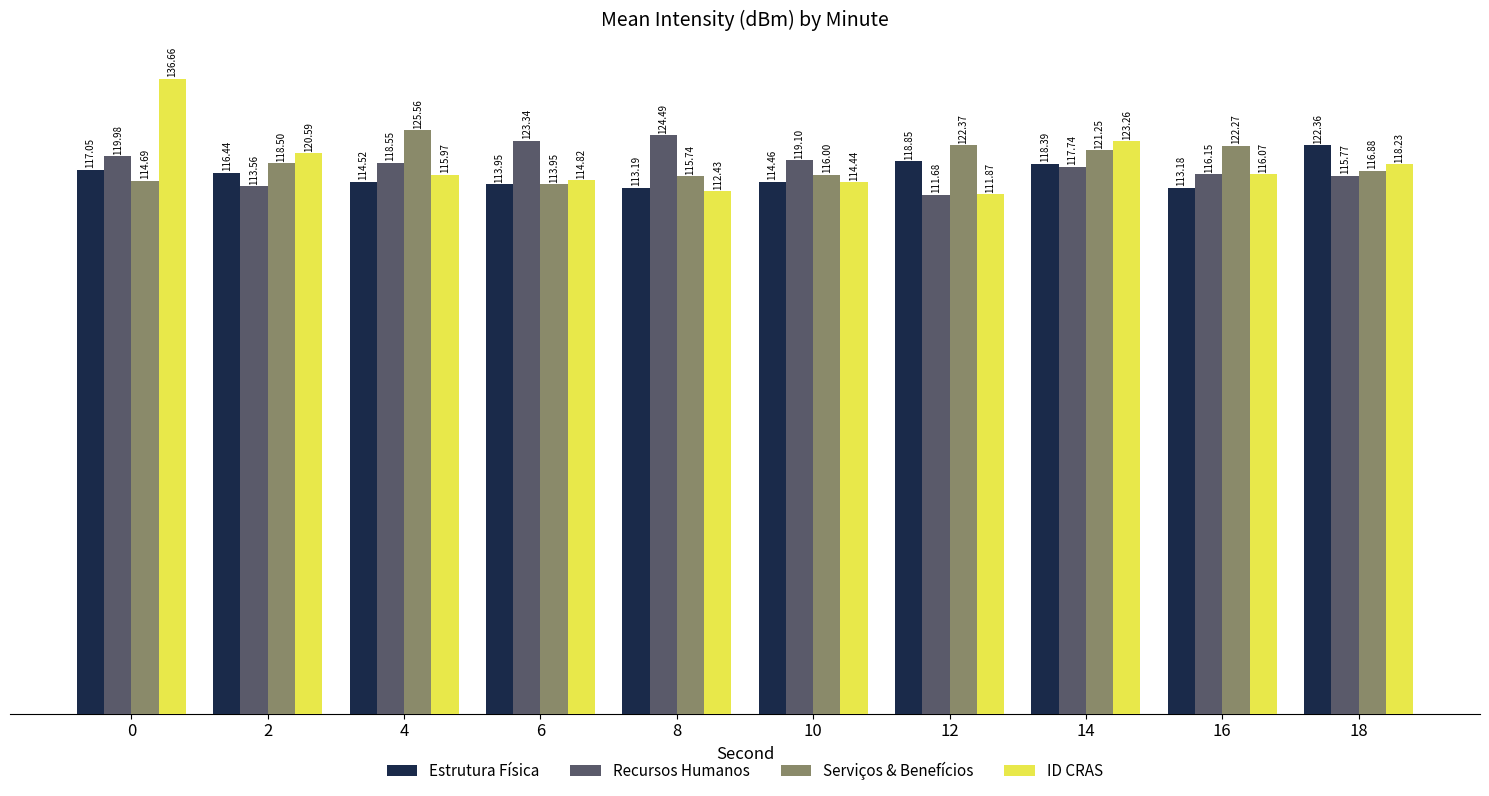

What is the difference between the maximum and minimum values in the Recursos Humanos series?

12.8